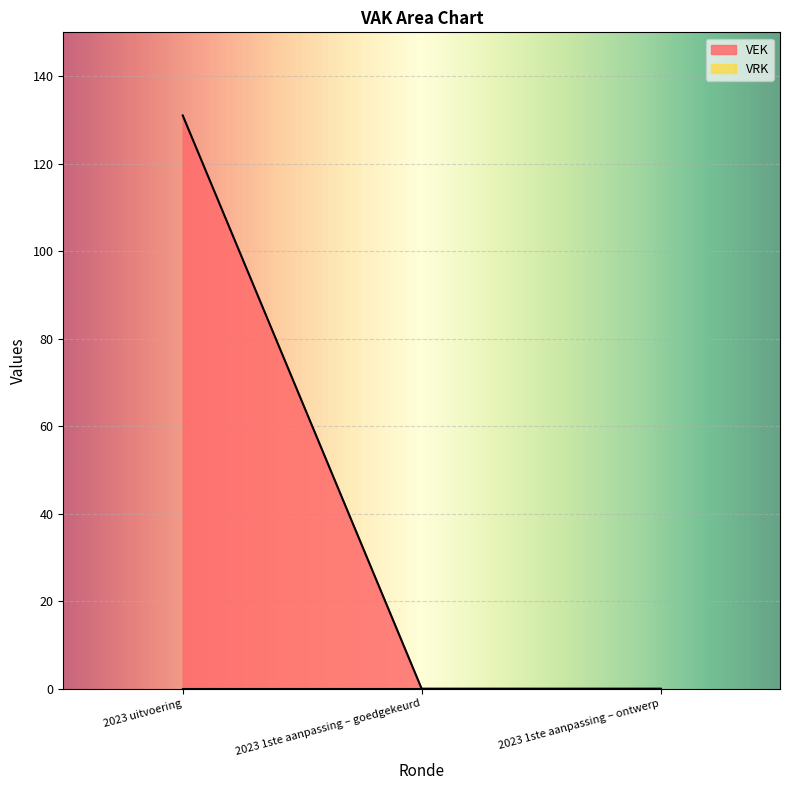

What is the difference between the maximum and minimum values?

131